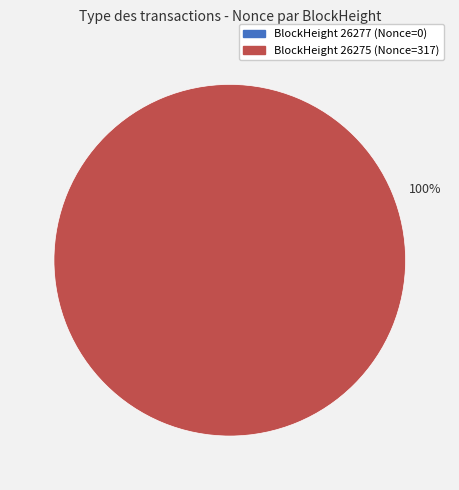

Combined, what portion of the pie is 26277 and 26275?

100.0%